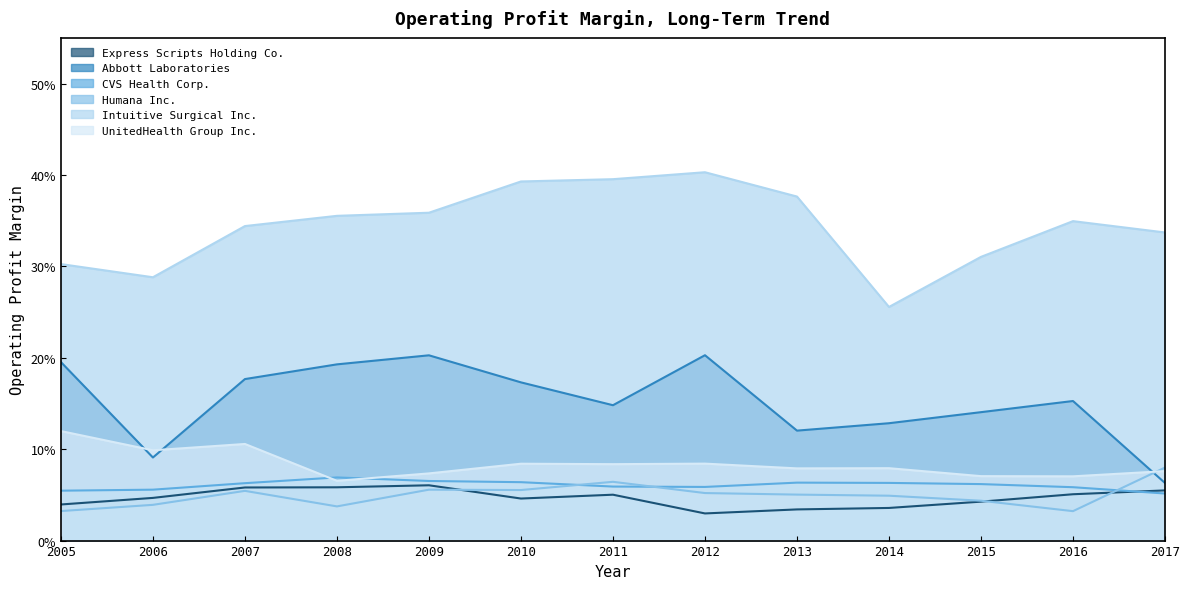

Rank the series by their maximum value, from lowest to highest.

Express Scripts Holding Co., CVS Health Corp., Humana Inc., UnitedHealth Group Inc., Abbott Laboratories, Intuitive Surgical Inc.